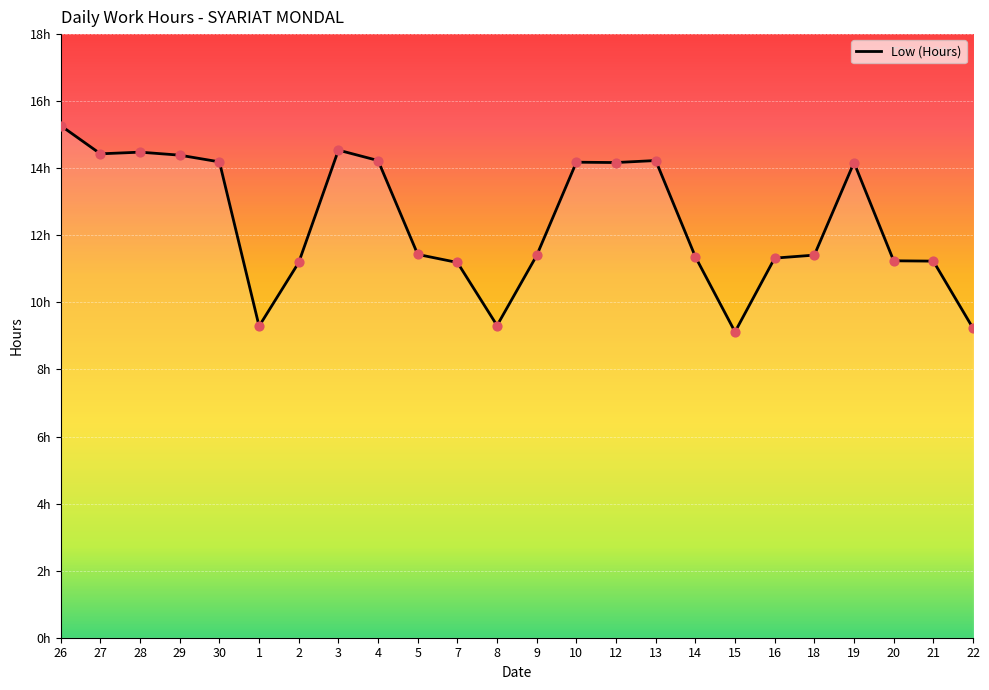

Is this an area chart (filled region under the line)?

Yes